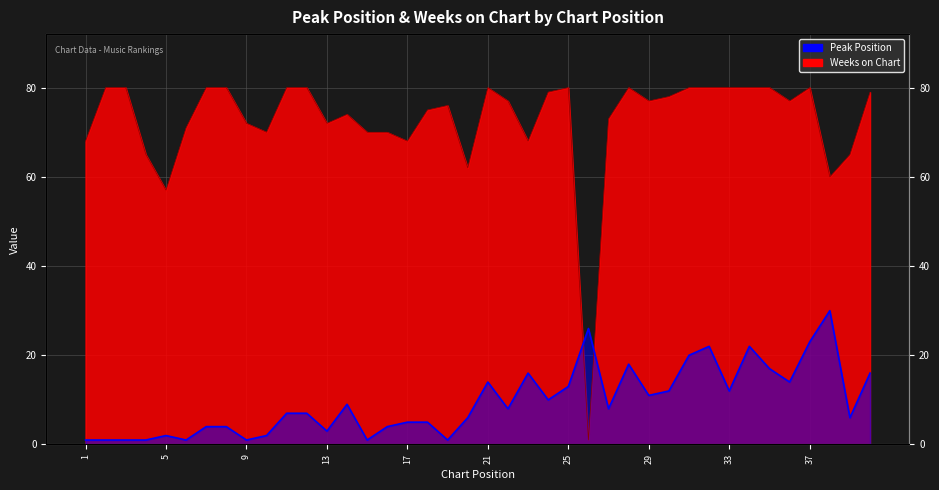

The value of Peak Position at 36 is 23. True or false?

False